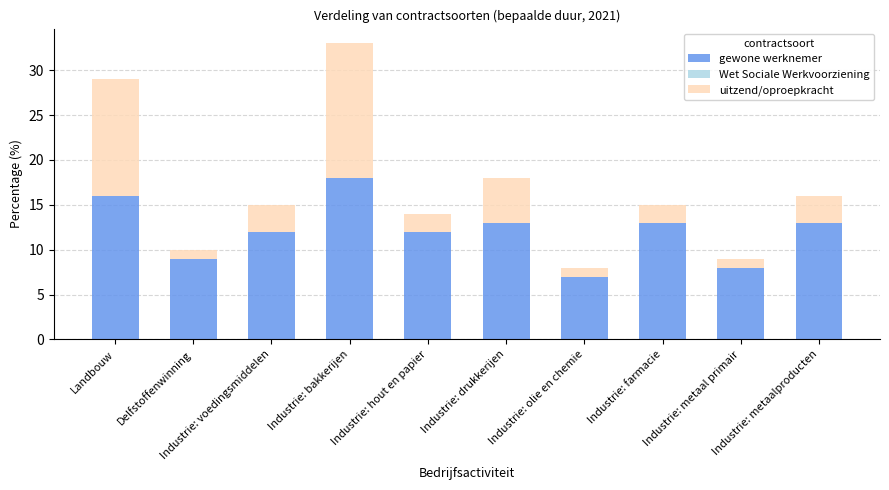

How many categories are shown in the chart?

10